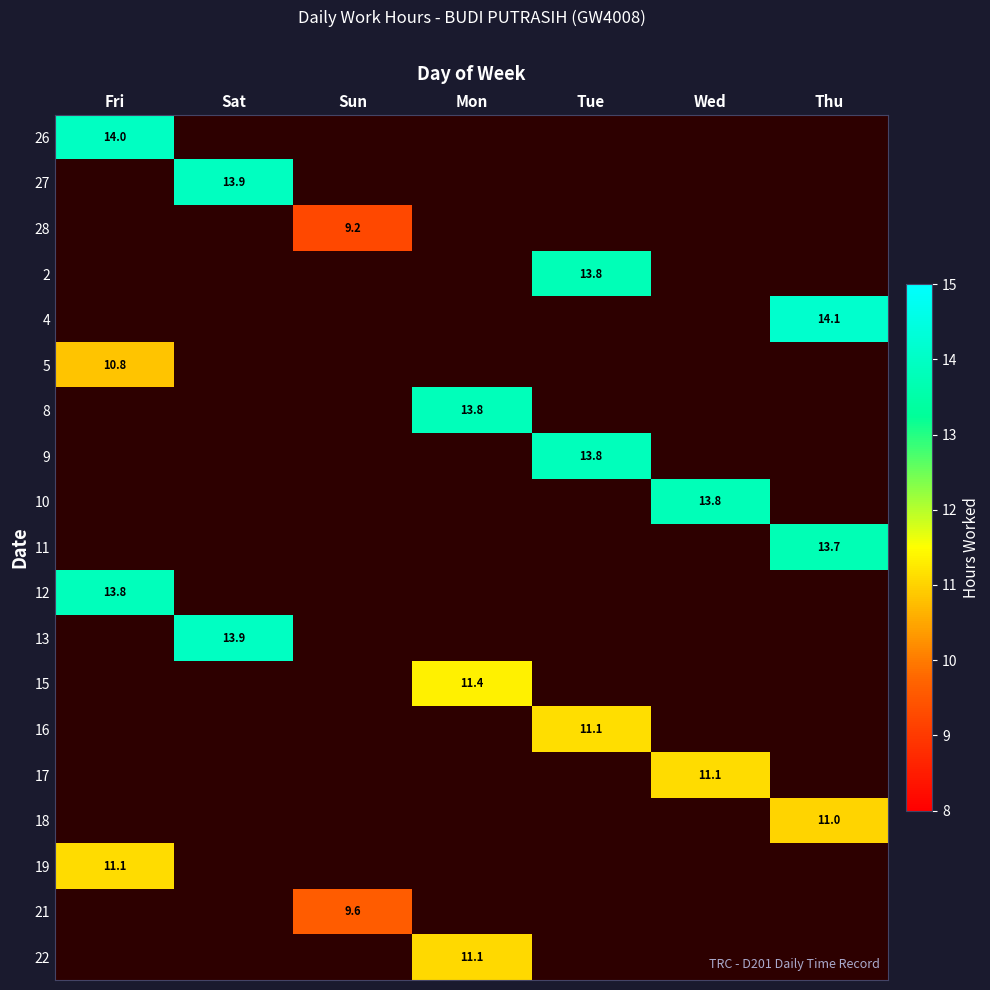

What is the smallest value displayed?

9.2